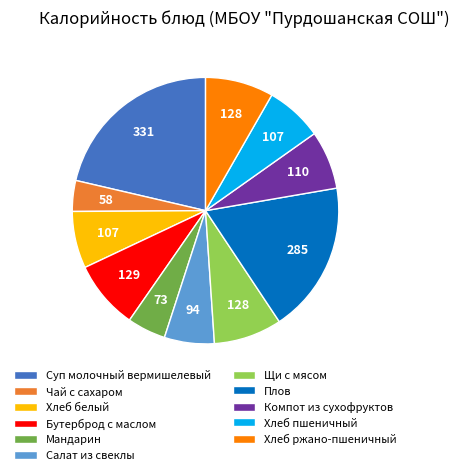

Is it true that Хлеб ржано-пшеничный is 8% of the pie?

True